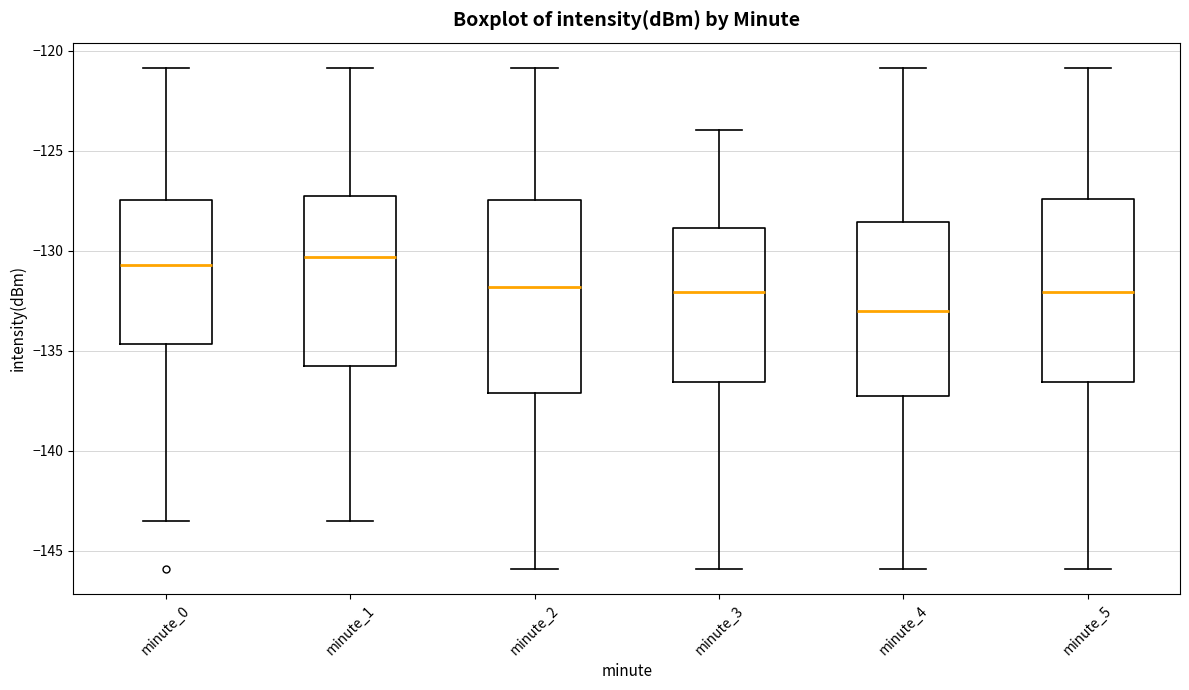

Reading left to right, read every box against the y-axis: the position of its median line, the range the box covers, and the ends of its whiskers. The values are not printed on the chart, so give them approximately, as read against the axis.

minute_0: median -130.5, box -134.5 to -127.5, whiskers -143.5 to -121.0
minute_1: median -130.5, box -135.5 to -127.5, whiskers -143.5 to -121.0
minute_2: median -132.0, box -137.0 to -127.5, whiskers -146.0 to -121.0
minute_3: median -132.0, box -136.5 to -129.0, whiskers -146.0 to -124.0
minute_4: median -133.0, box -137.5 to -128.5, whiskers -146.0 to -121.0
minute_5: median -132.0, box -136.5 to -127.5, whiskers -146.0 to -121.0